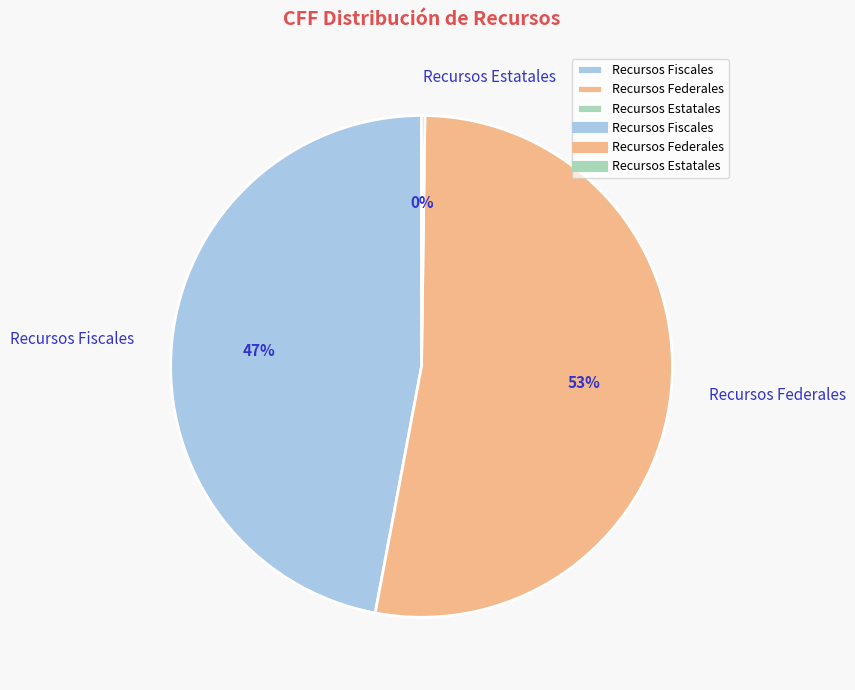

What is the ratio of the value at Recursos Federales to the value at Recursos Fiscales?

1.1